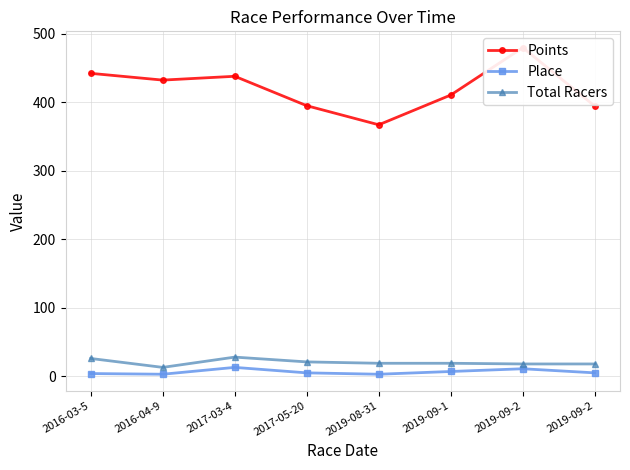

How many interior local valleys does the Points series have?

2